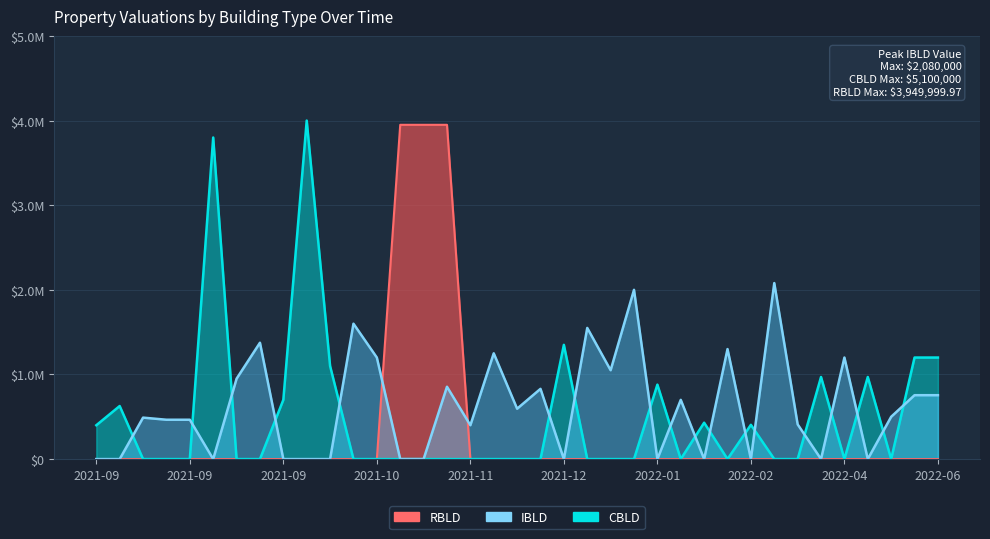

Count the number of data series in this chart.

3